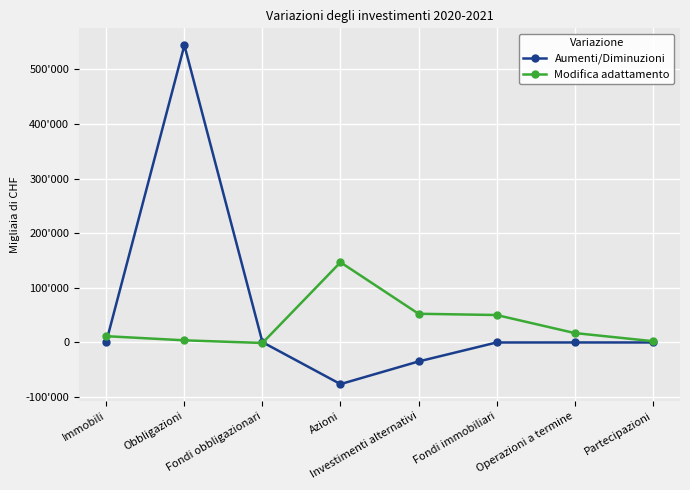

What is the sum of the Aumenti/Diminuzioni values at Immobili and Fondi immobiliari?

1655